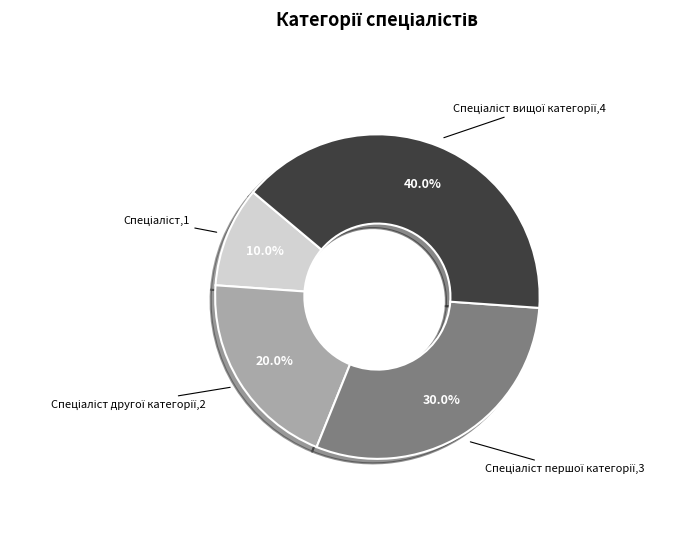

Does any single category account for the majority?

No